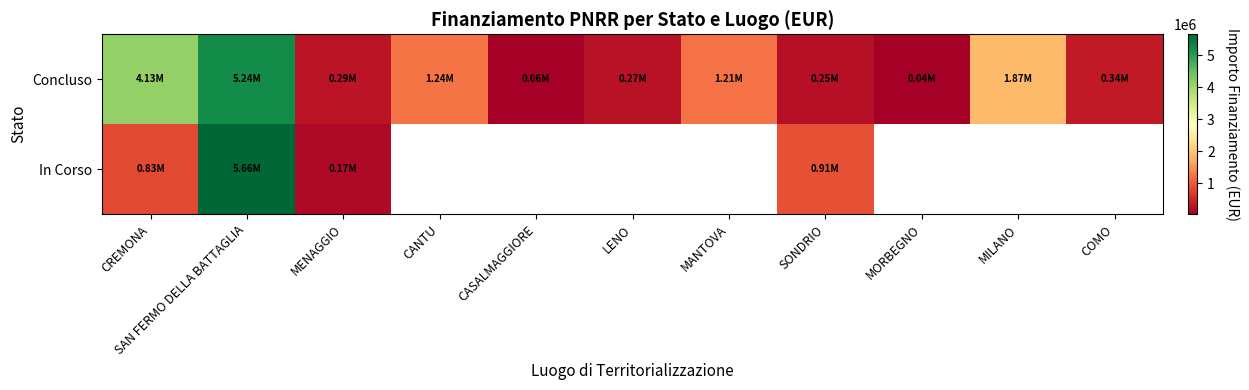

At which label is Concluso closest to 2639807?

MILANO